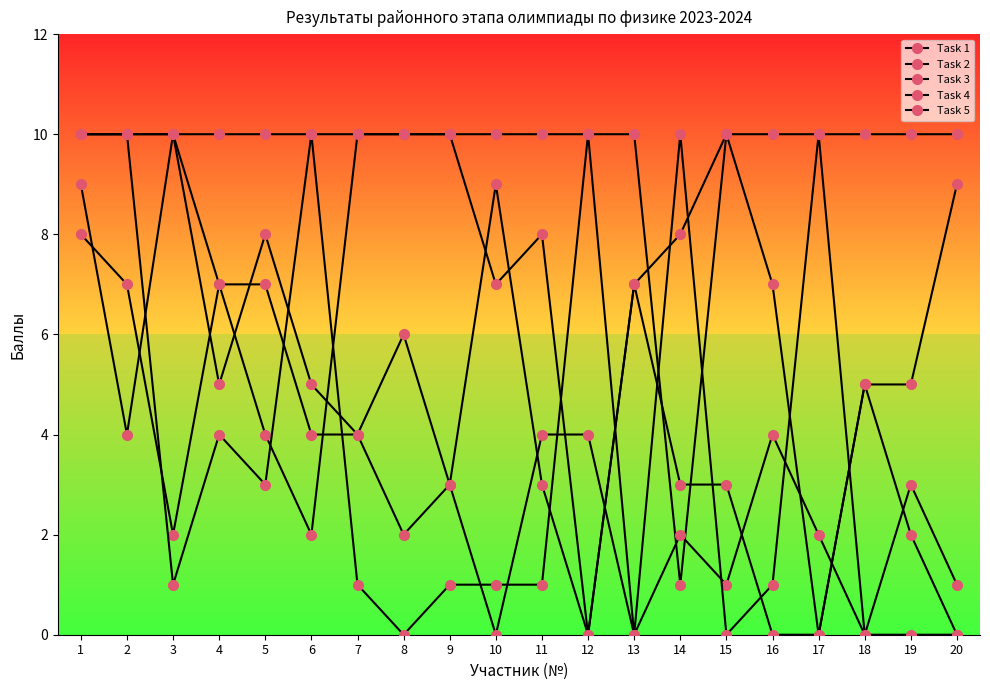

How many series are shown in this chart?

5